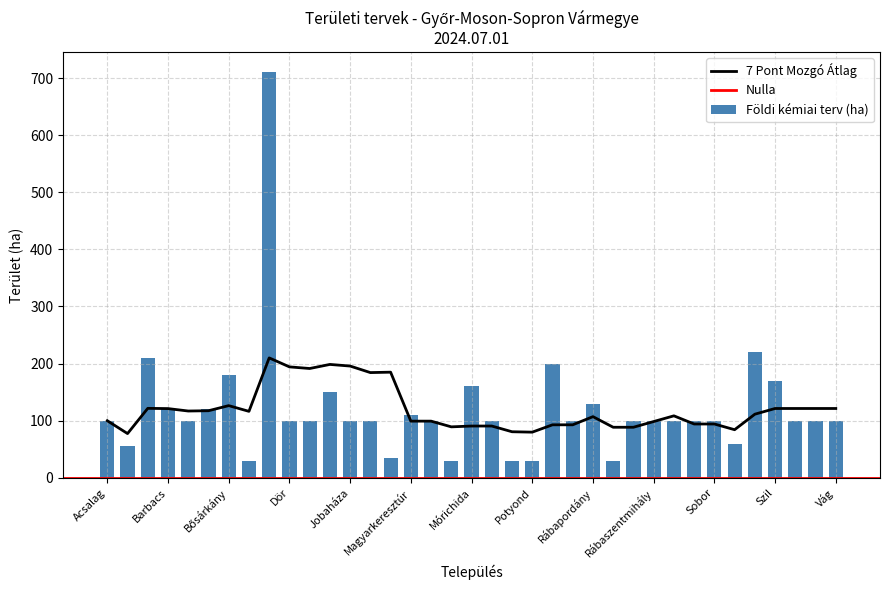

Does the chart contain stacked bars?

No